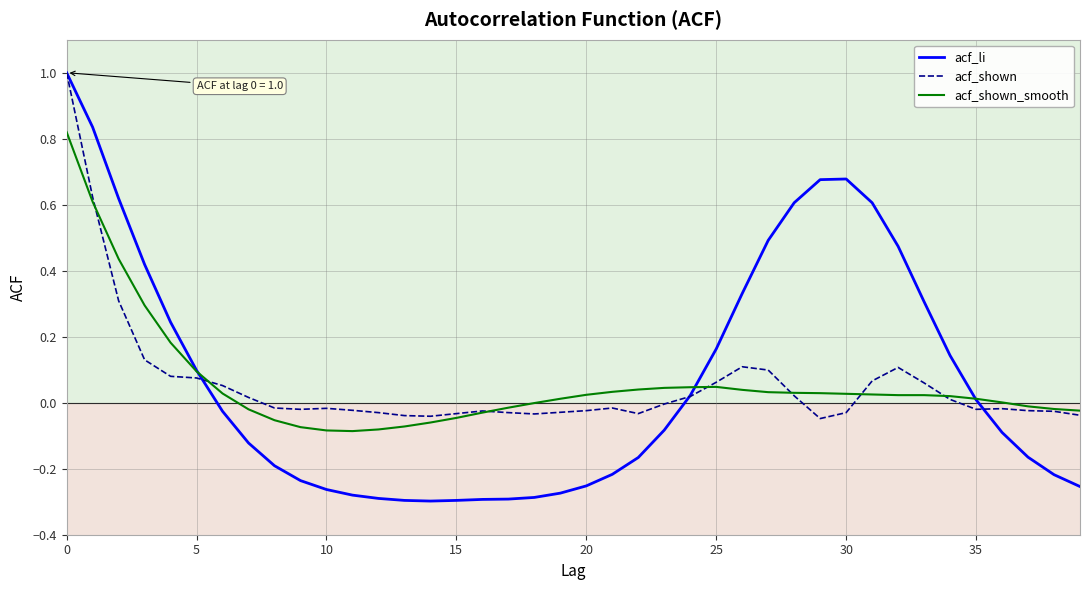

What is the maximum value for acf_shown?

1.0